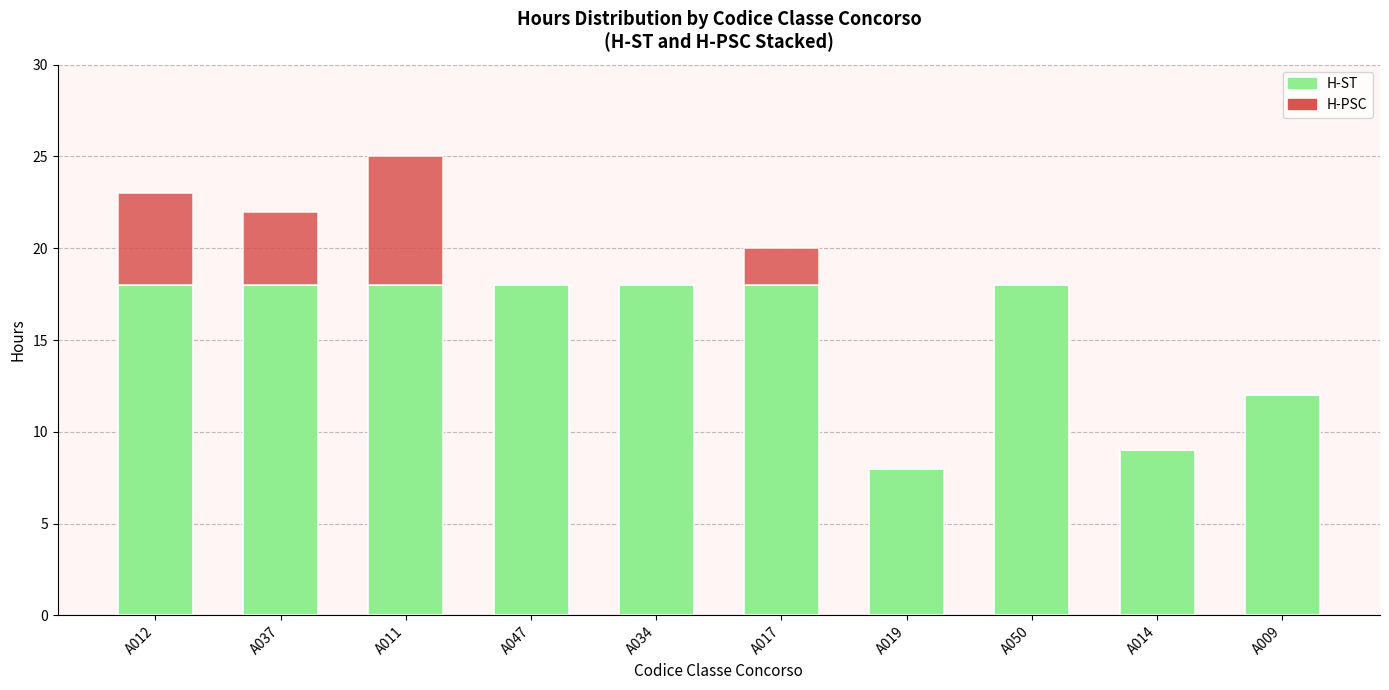

How many series are shown in this chart?

2